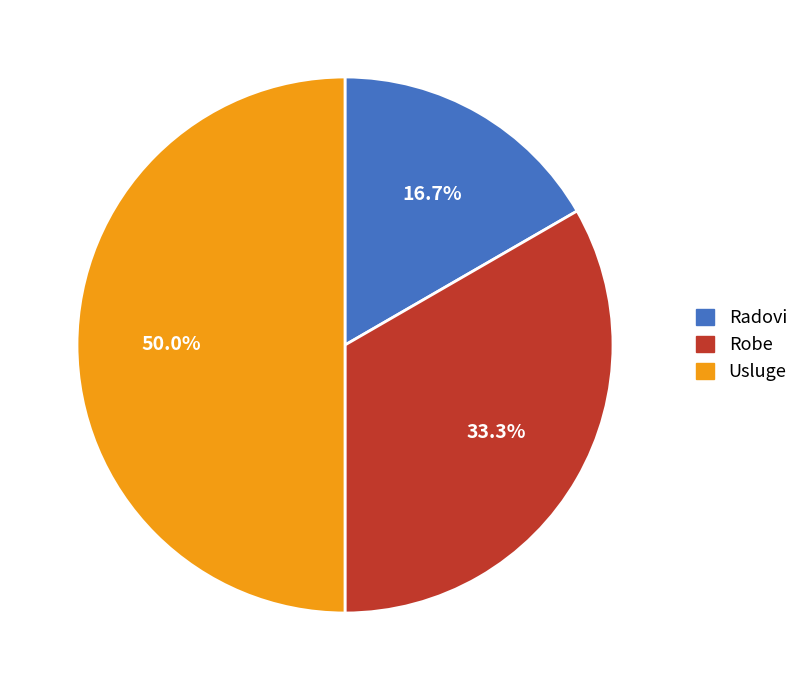

The Radovi slice represents 4% of the pie. True or false?

False